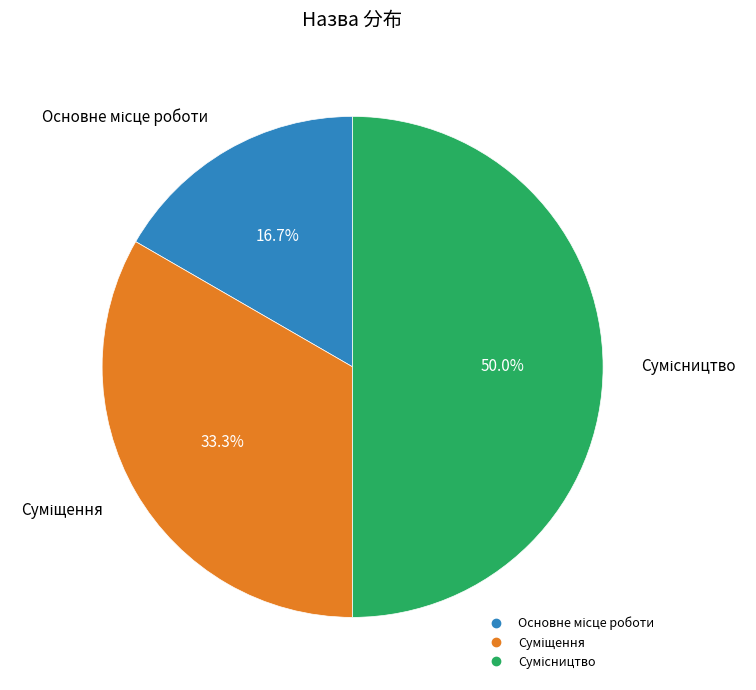

Count the number of slices in the pie.

3